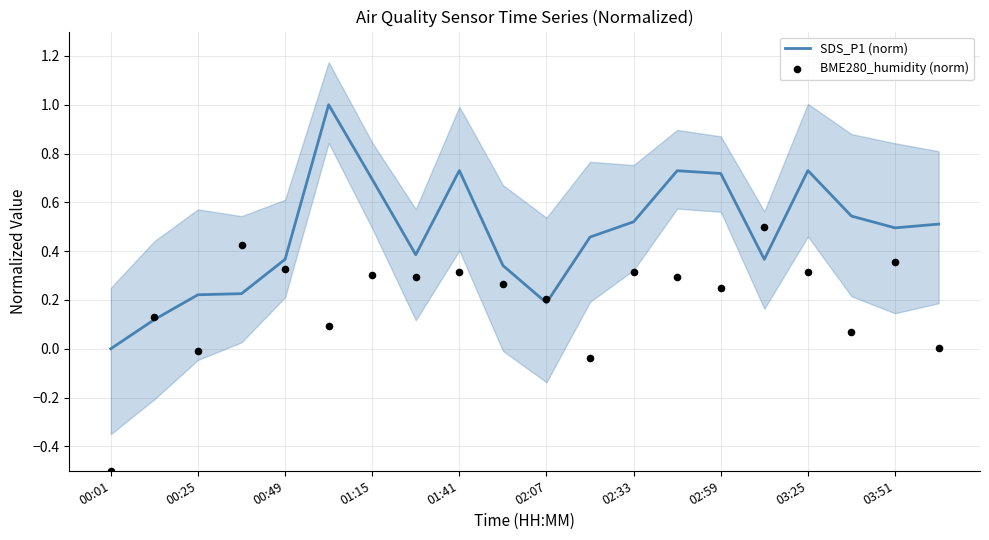

Which series has the widest spread of Y values?

SDS_P1 (norm)